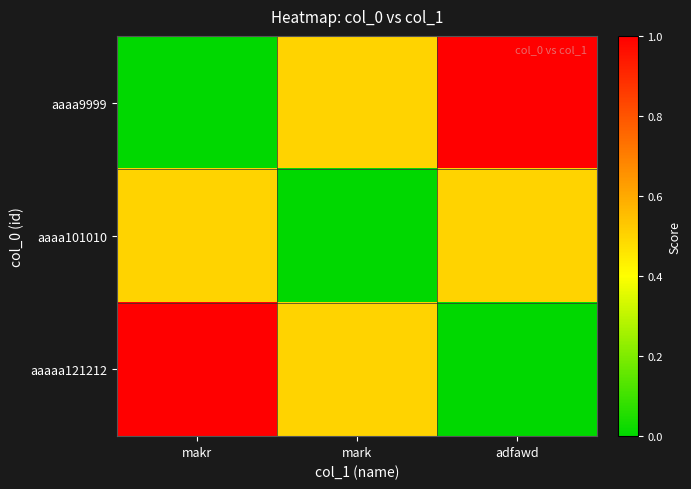

What is the spread (max minus min) of values at mark?

0.5